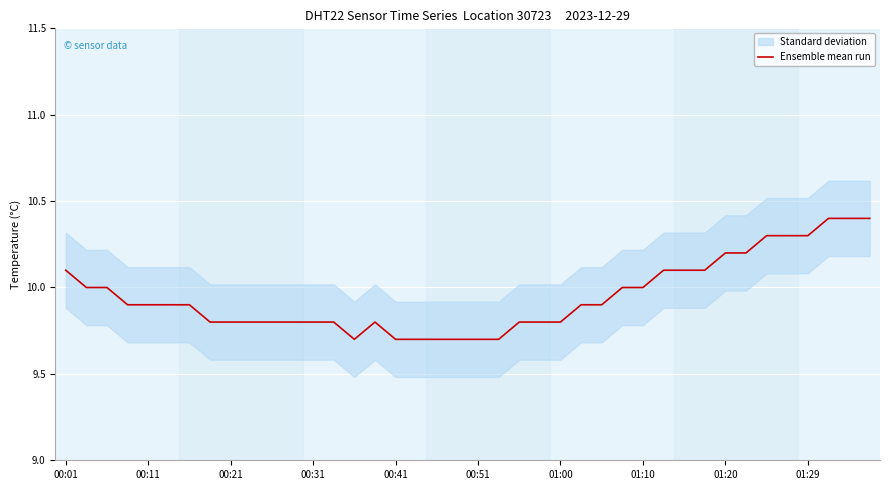

Is it true that the value at 00:51 is 14.6?

False